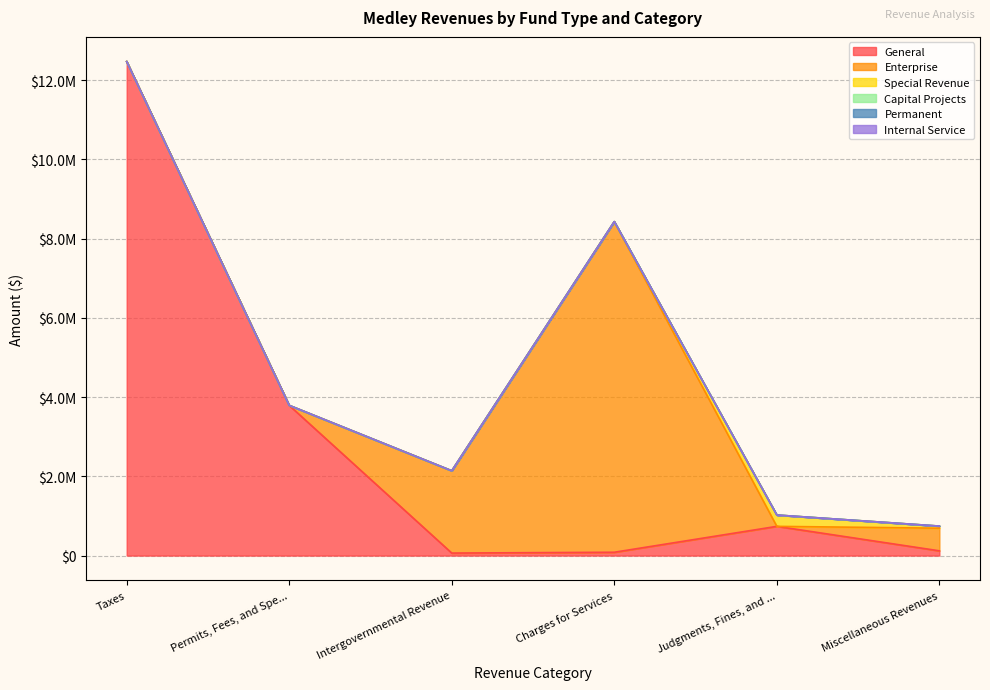

What are all the series names shown in the legend?

General, Enterprise, Special Revenue, Capital Projects, Permanent, Internal Service